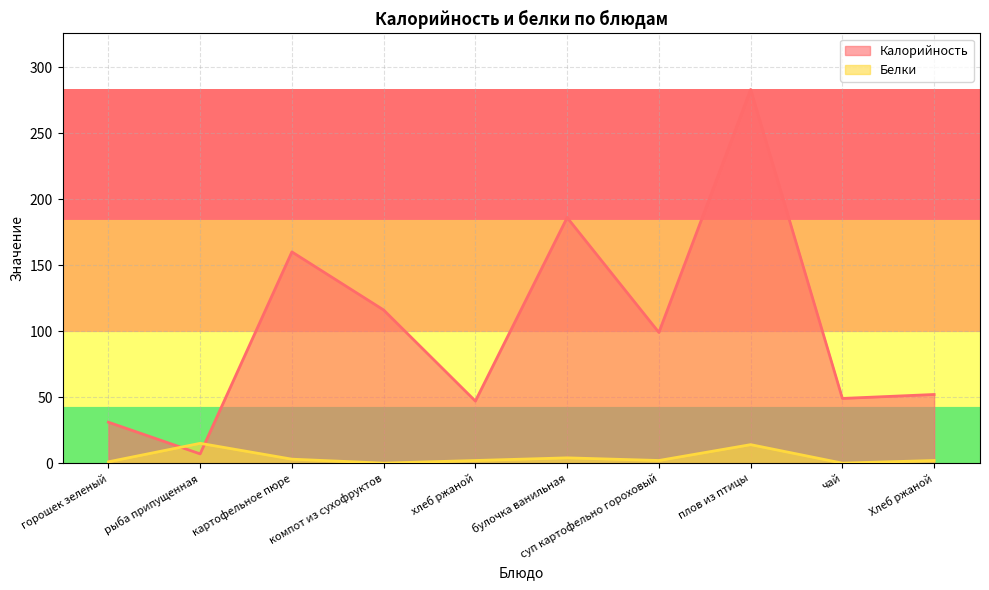

What position from the left is Хлеб ржаной?

10